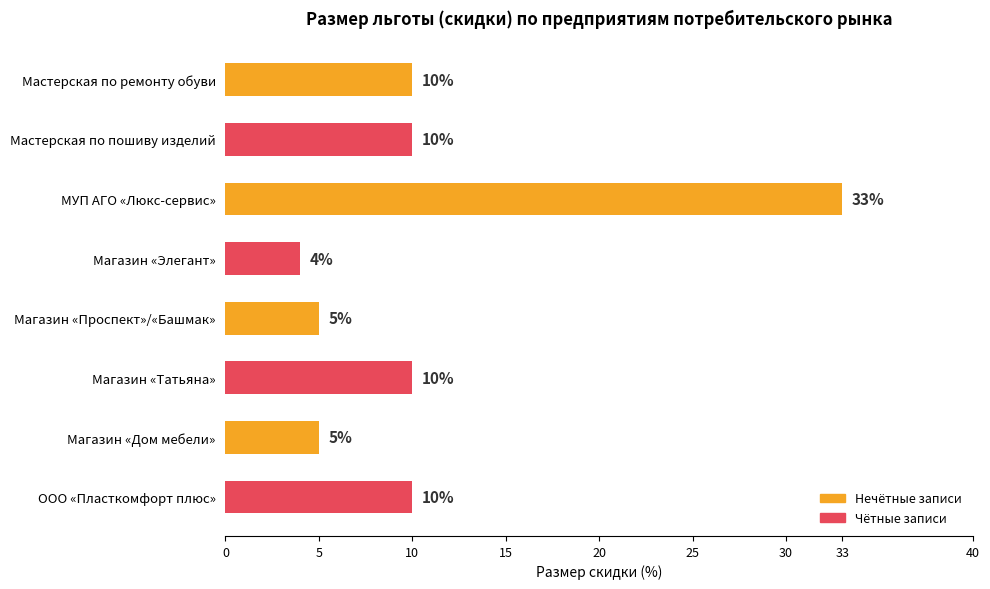

Which has a higher value, Мастерская по пошиву изделий or Магазин «Проспект»/«Башмак»?

Мастерская по пошиву изделий